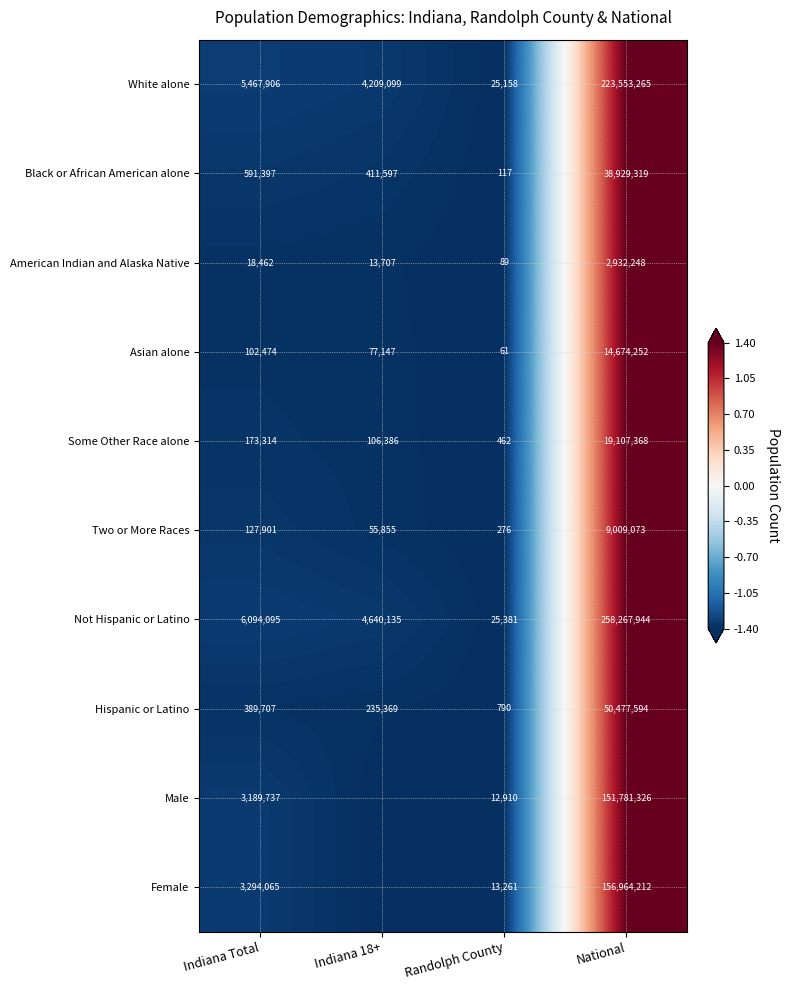

Is it true that Two or More Races equals 276.0 at Randolph County?

True